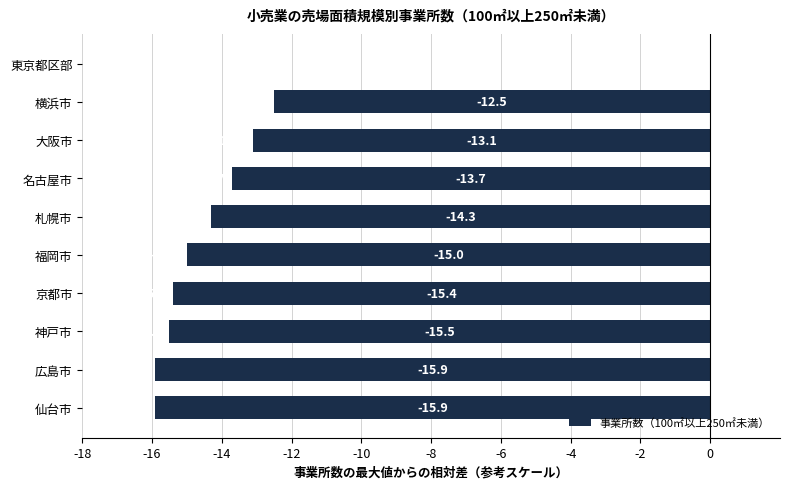

Count the number of data series in this chart.

1